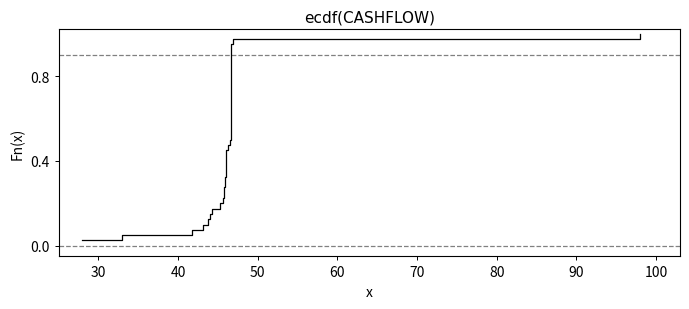

How many categories are shown in the chart?

40